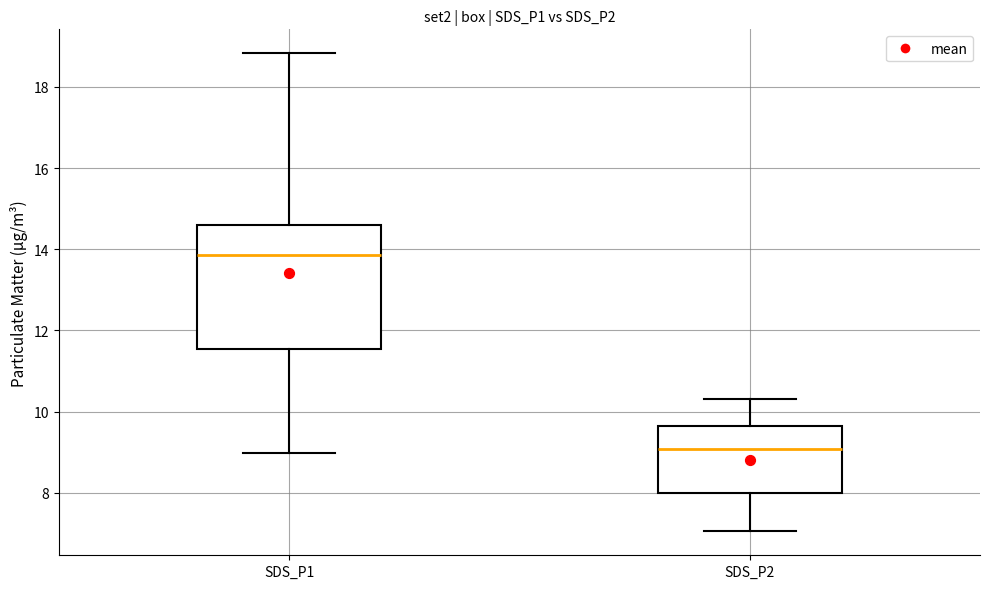

Where is the upper edge of the box for SDS_P1 on the y-axis? The values are not printed on the chart, so give them approximately, as read against the axis.

14.6